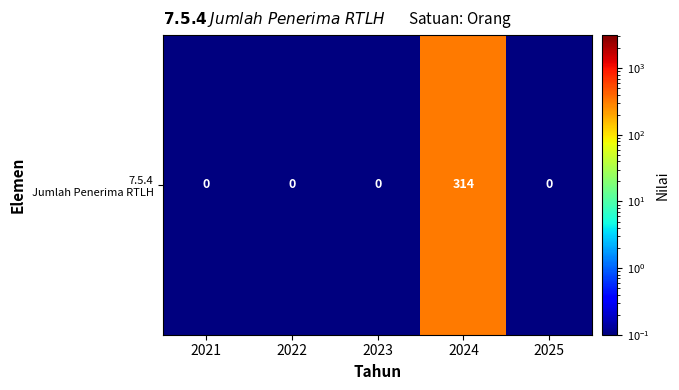

Is it true that the value at 2023 is 0.1?

True